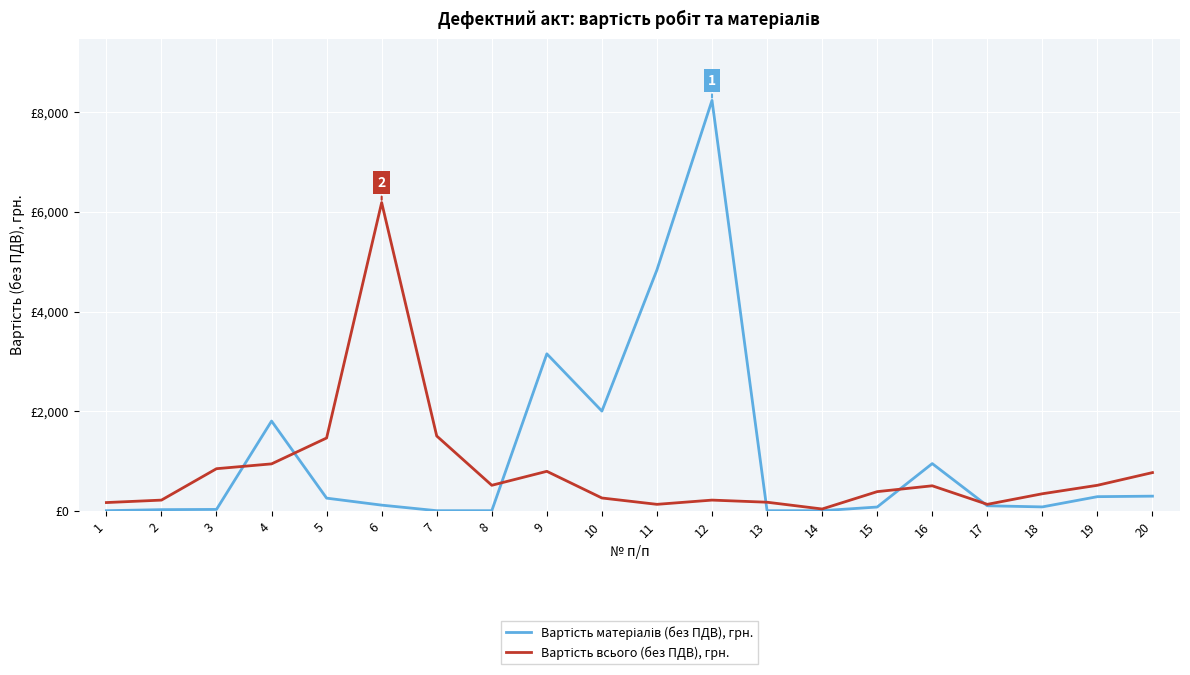

Reading left to right, extract all data points from this chart.

Вартість матеріалів (без ПДВ), грн.: 1=0.0	2=21.0	3=25.4	4=1800.0	5=252.0	6=111.4	7=0.0	8=0.0	9=3150.0	10=2000.0	11=4837.0	12=8240.0	13=0.0	14=0.0	15=73.5	16=945.7	17=98.7	18=76.0	19=281.7	20=291.8
Вартість всього (без ПДВ), грн.: 1=163.2	2=212.5	3=843.2	4=940.0	5=1460.0	6=6188.0	7=1500.0	8=510.0	9=790.5	10=255.0	11=127.5	12=212.5	13=170.0	14=34.0	15=382.5	16=500.0	17=127.5	18=340.0	19=510.0	20=765.0